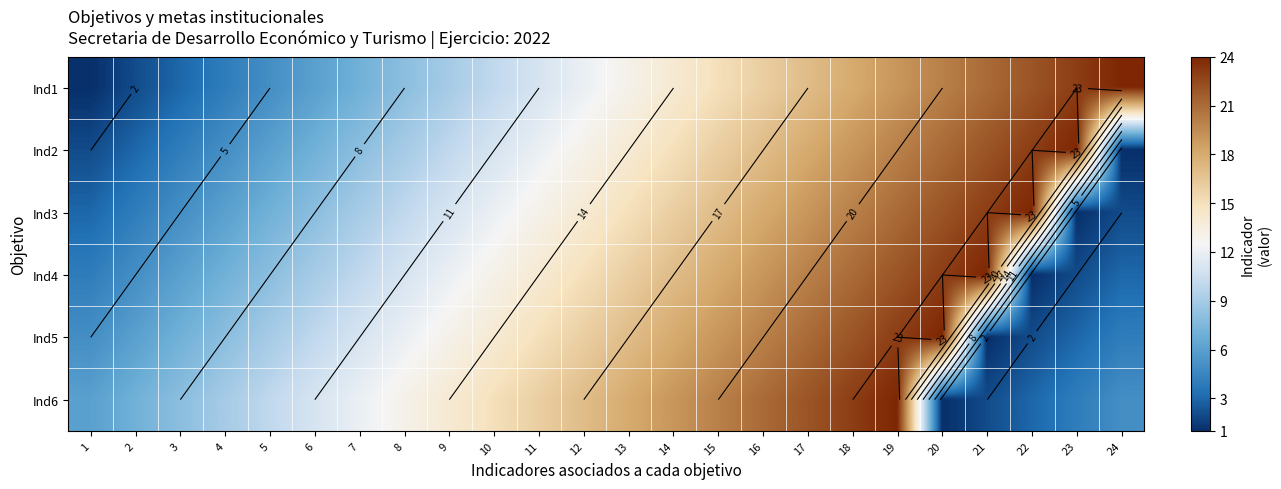

What is the highest value of the Ind1 series?

24